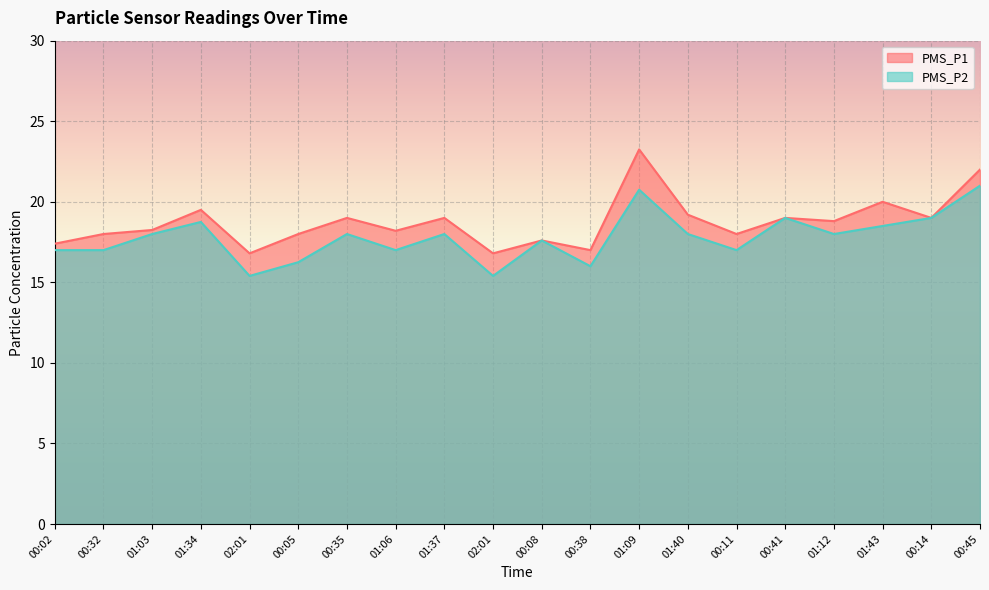

The PMS_P2 series shows 6.8 at 00:05. True or false?

False